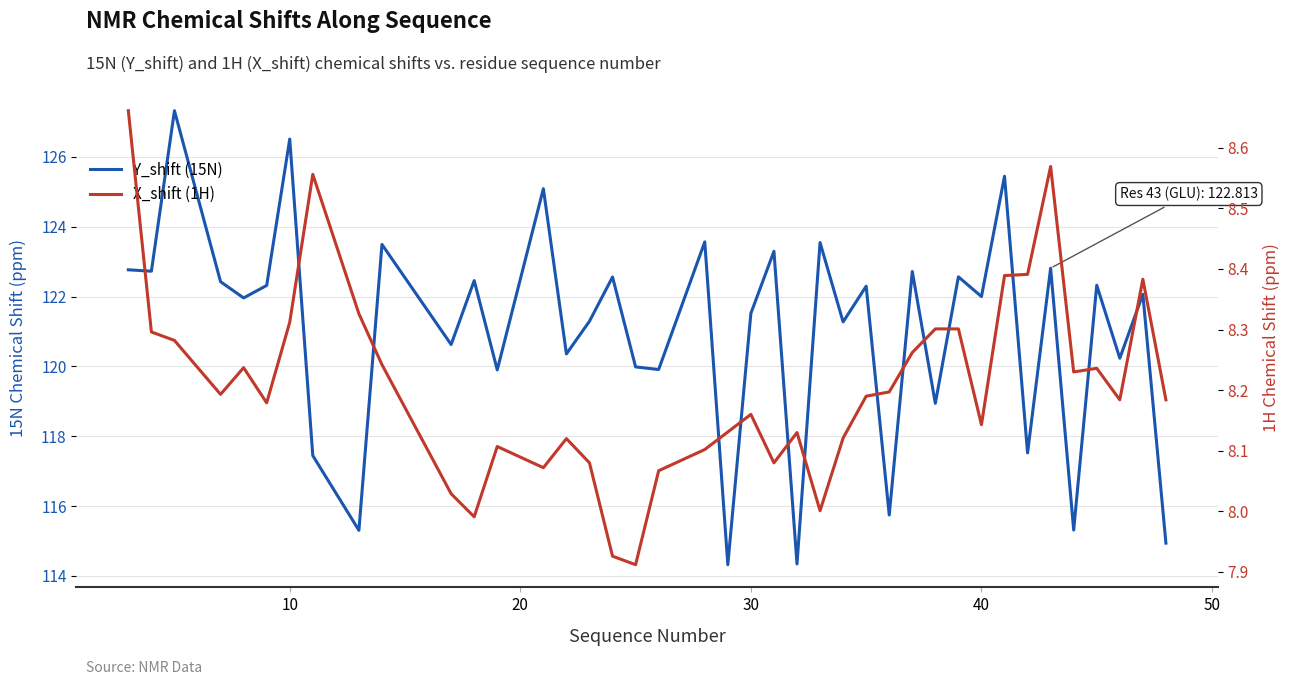

True or false: X_shift (1H) and Y_shift (15N) cross at least once.

False